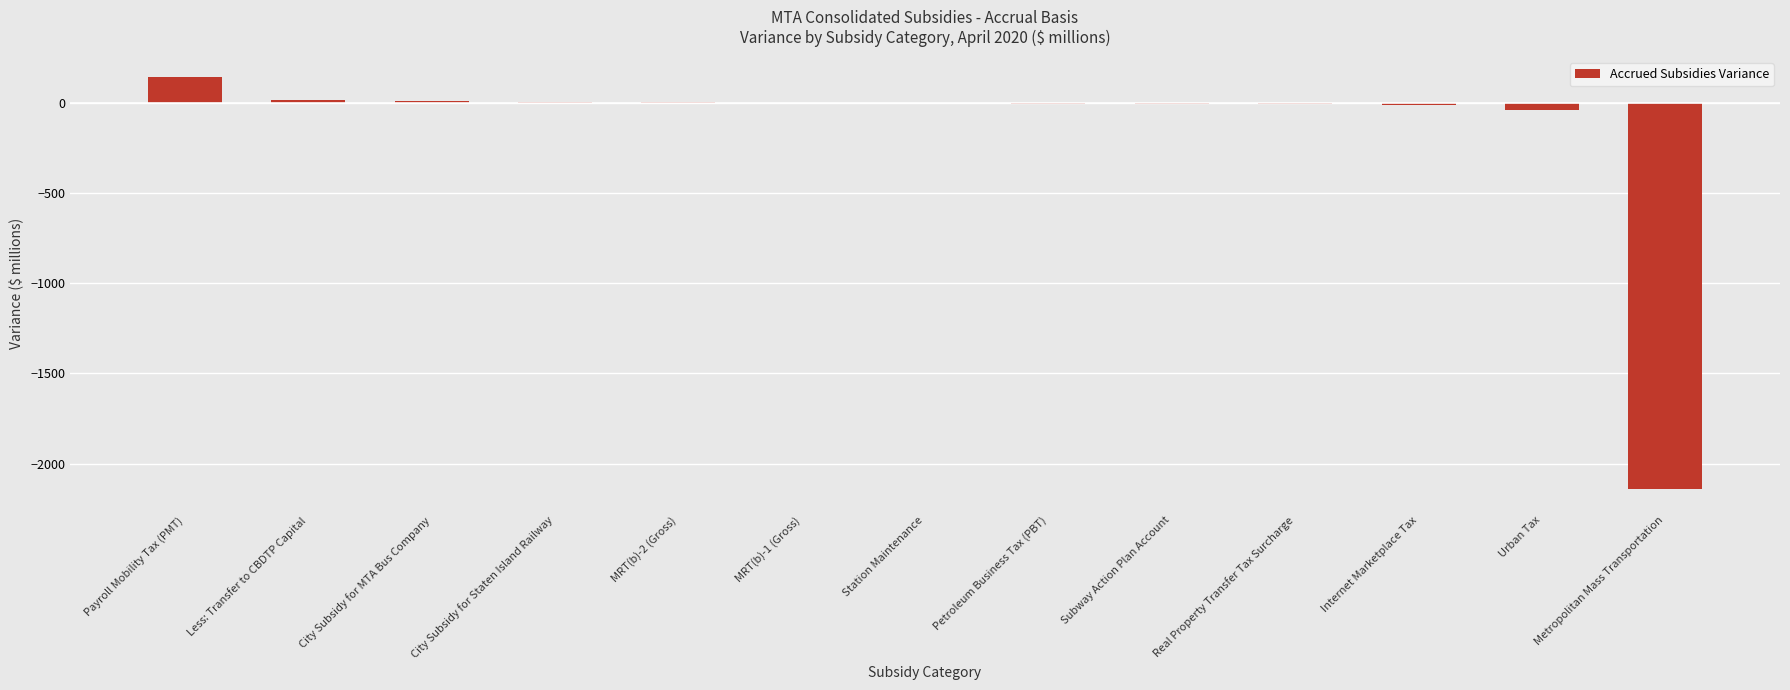

Approximately how many times larger is the value at Payroll Mobility Tax (PMT) compared to City Subsidy for Staten Island Railway?

68.0